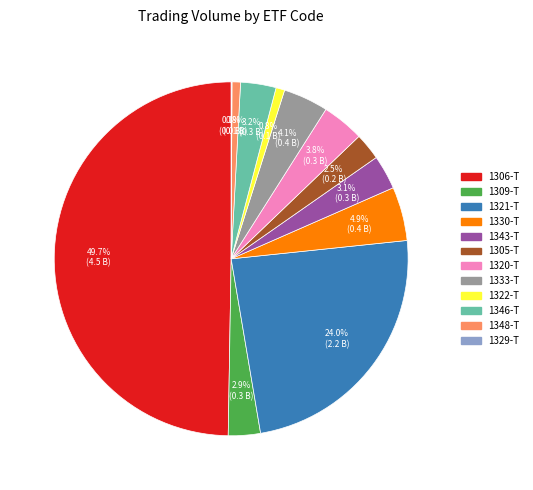

Does 1348-T represent more than half of the total?

No